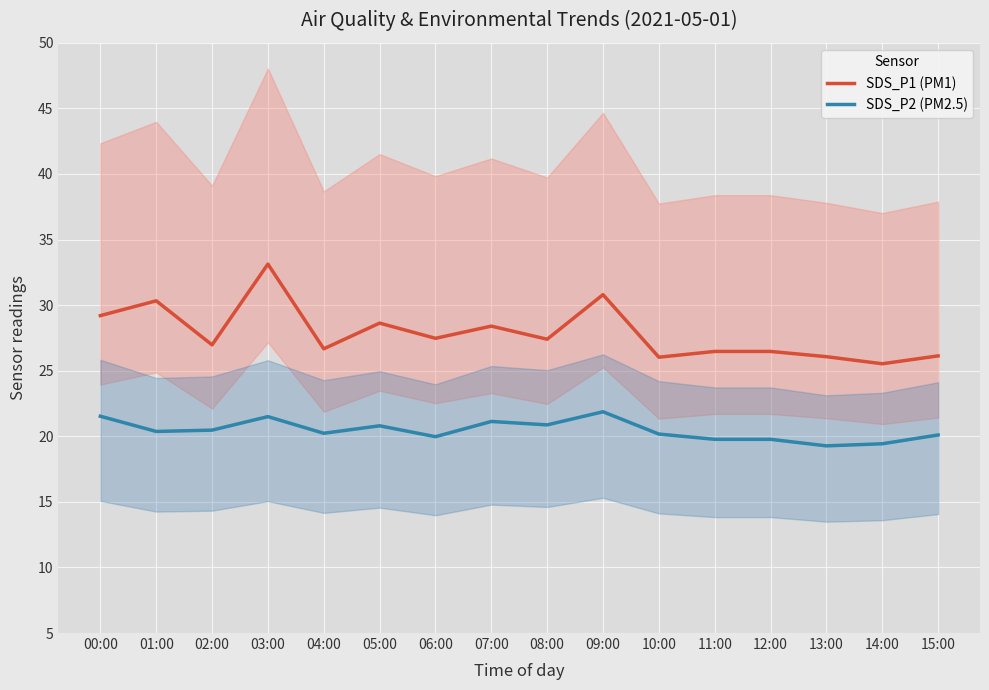

Between 07:00 and 13:00, which series saw the biggest shift?

SDS_P1 (PM1)